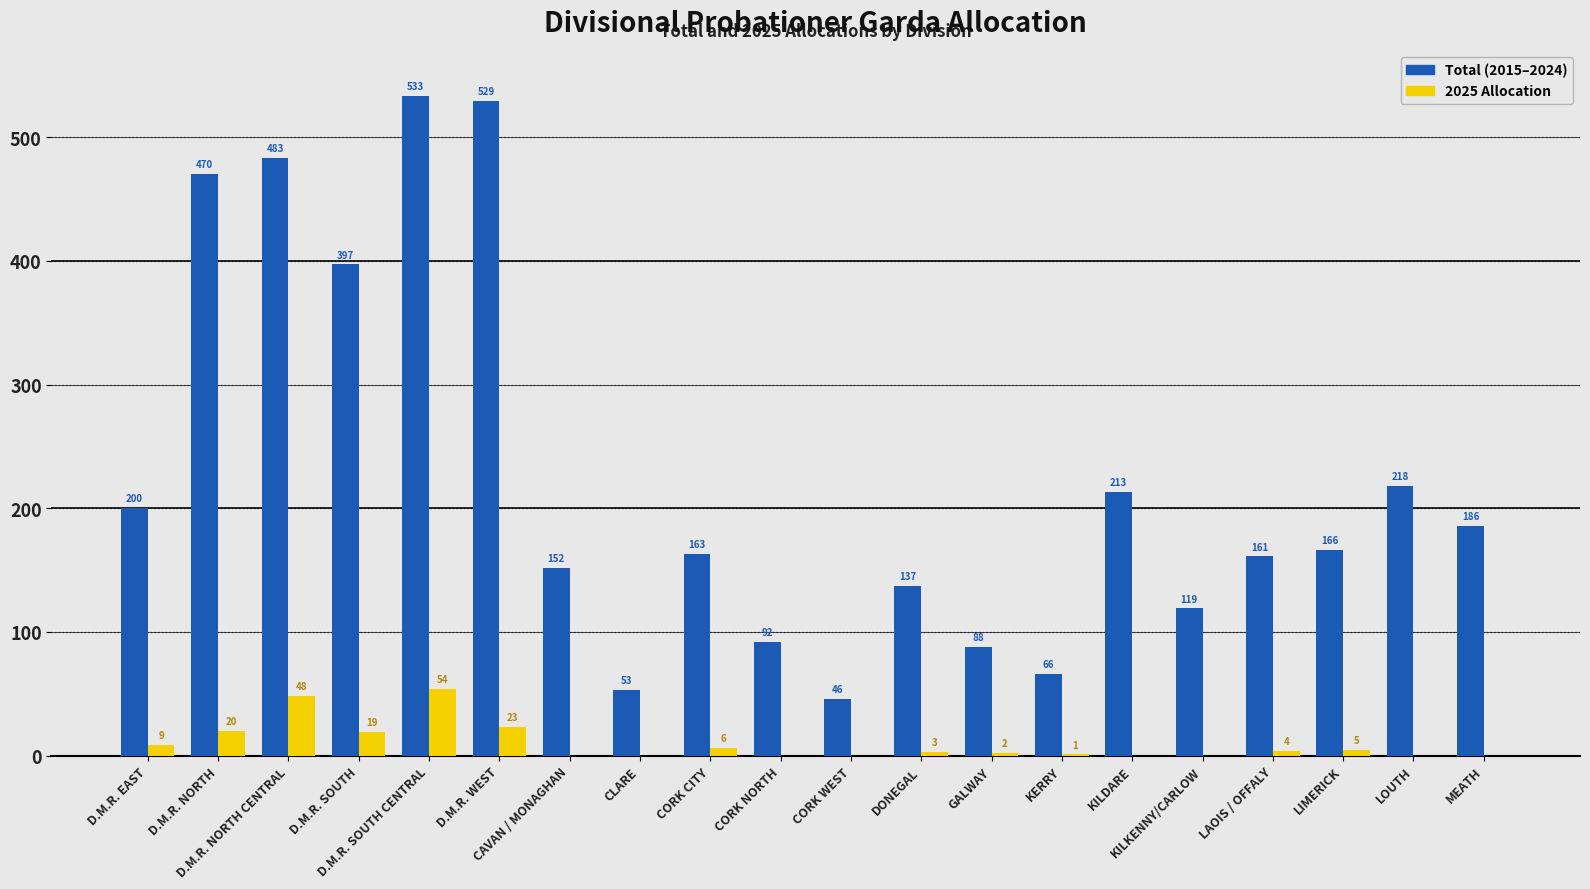

How many categories are shown in the chart?

20